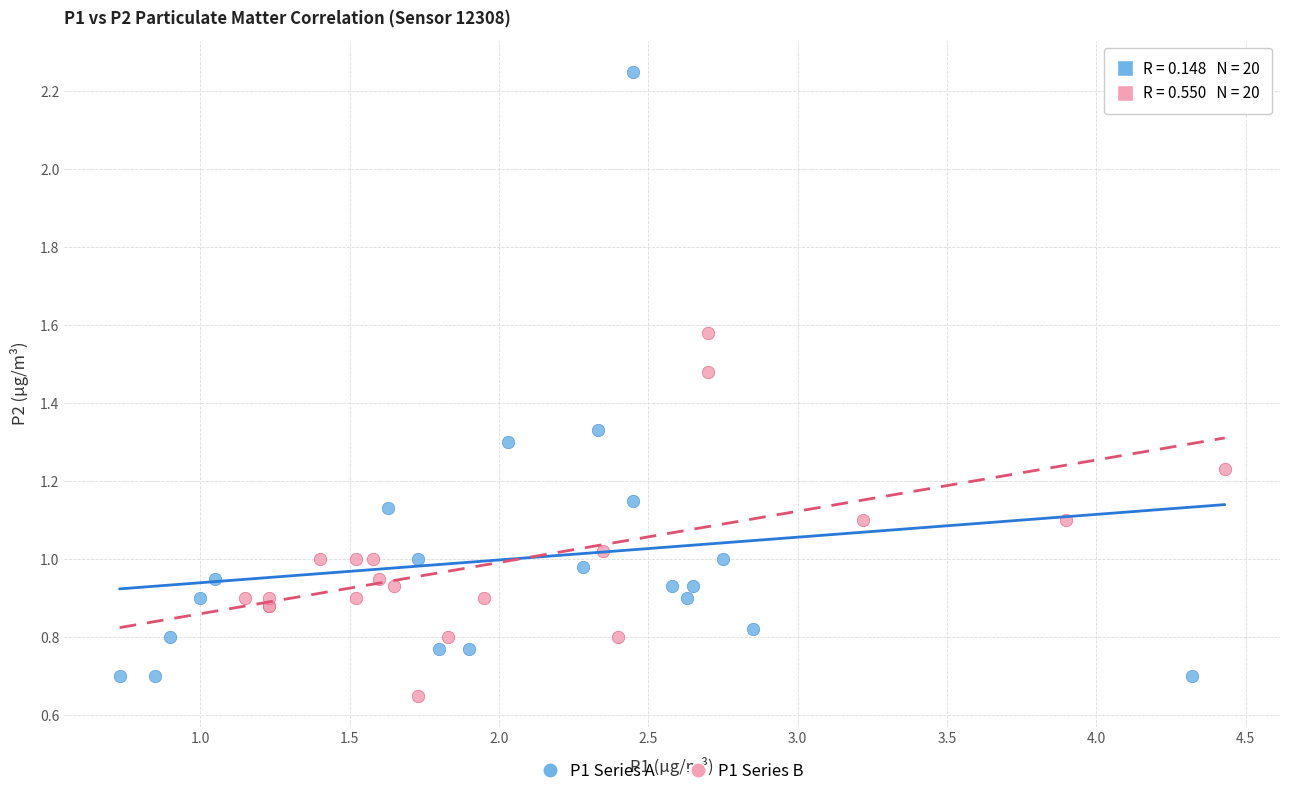

Which series has the largest Y range (max minus min)?

P1 Series A